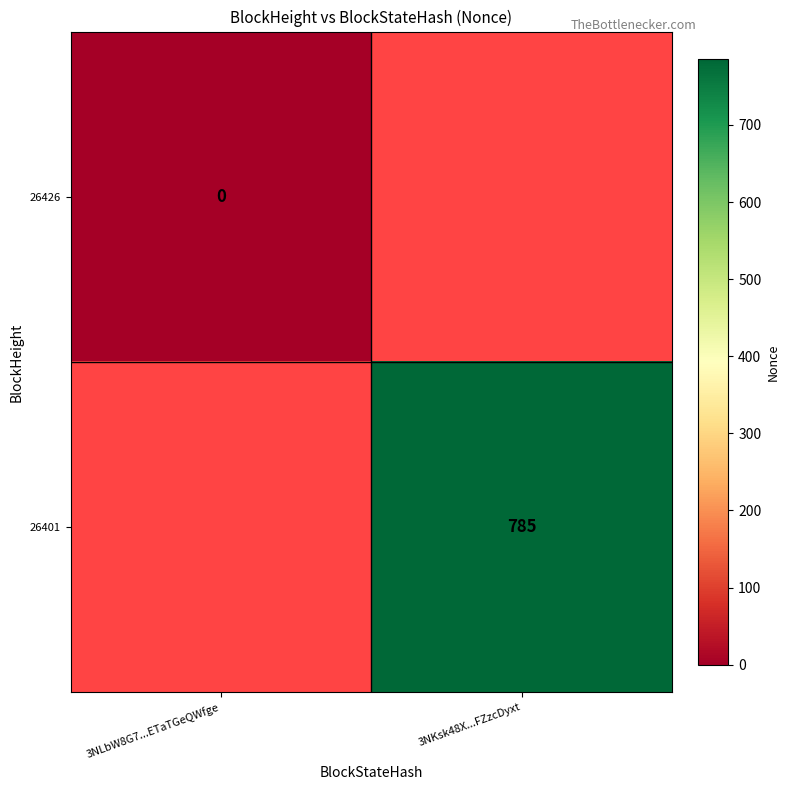

True or false: 26401 has a value of 474 at 3NKsk48X...FZzcDyxt.

False